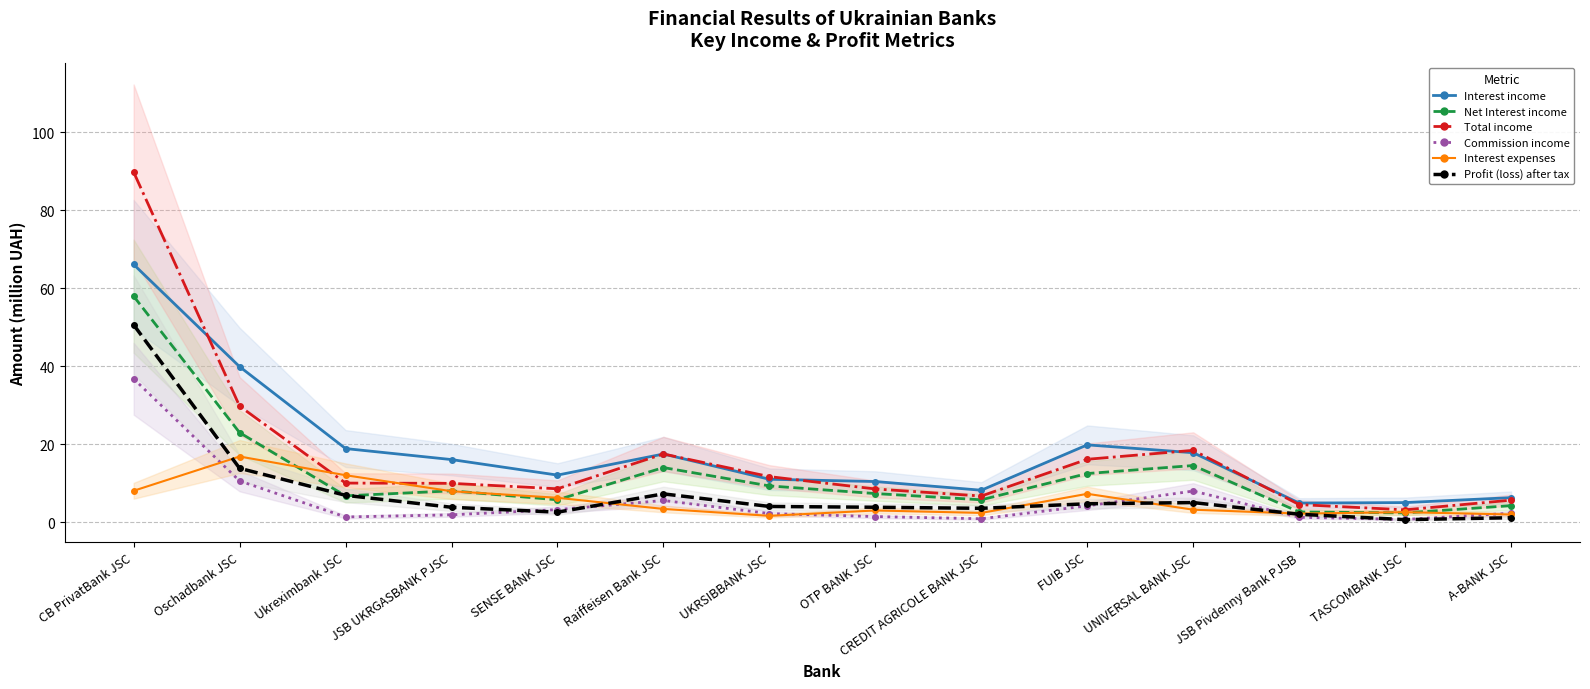

What value does the Profit (loss) after tax series have at A-BANK JSC?

1.2